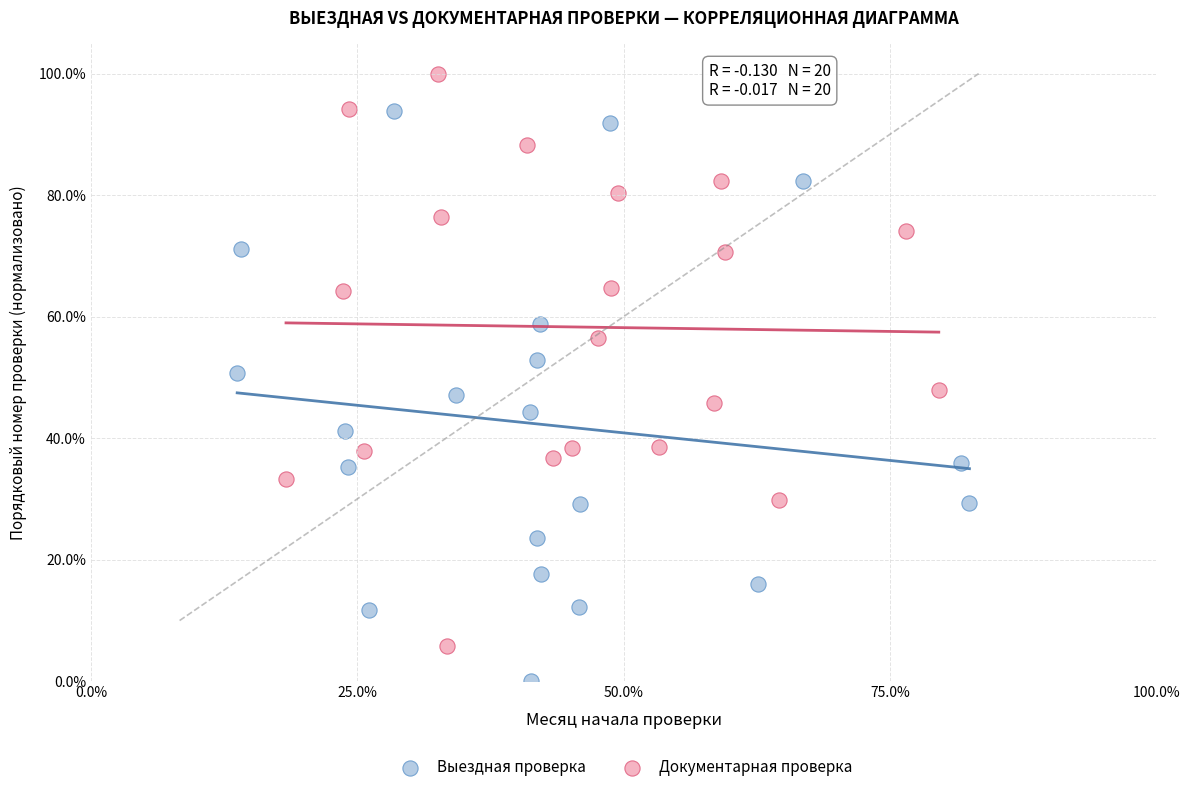

Which series contains the highest Y value?

Документарная проверка